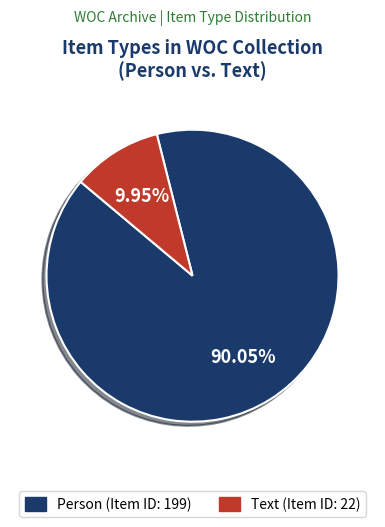

Is it true that Text is 10% of the pie?

True